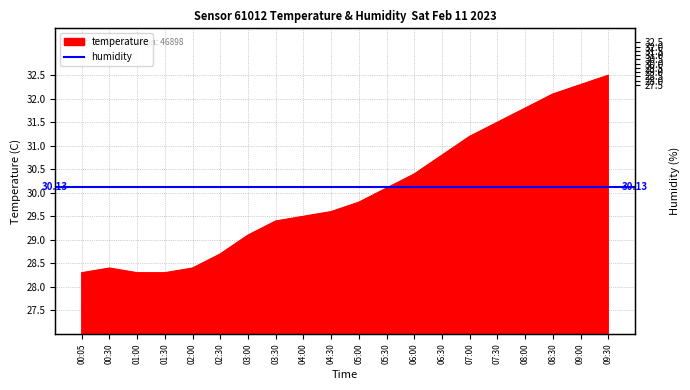

What is the value of the 4th point from the left?

28.3